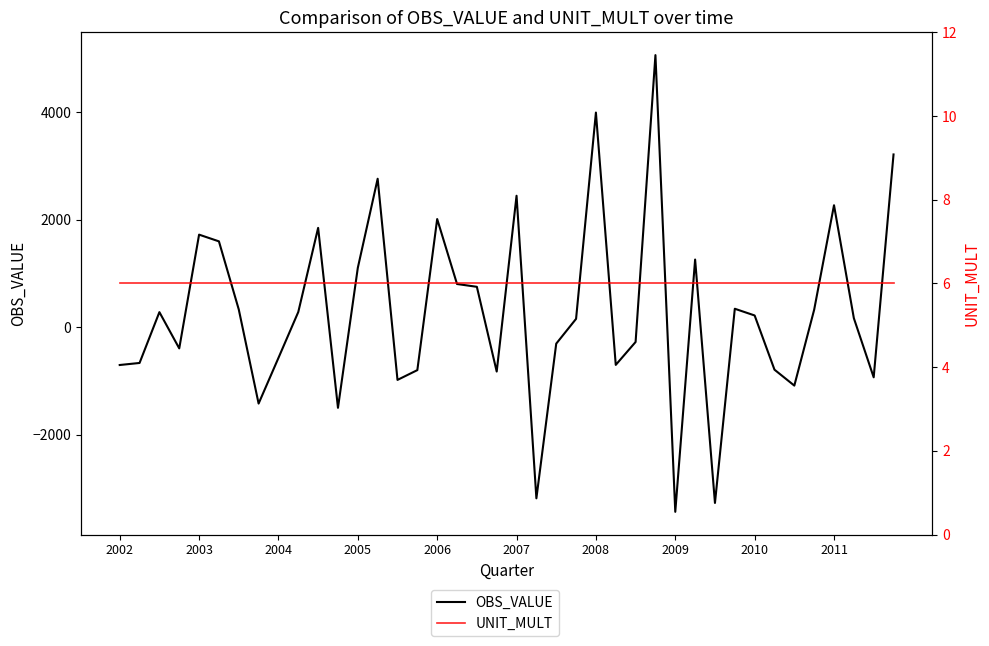

Rank the series at 25 from lowest to highest value.

OBS_VALUE, UNIT_MULT